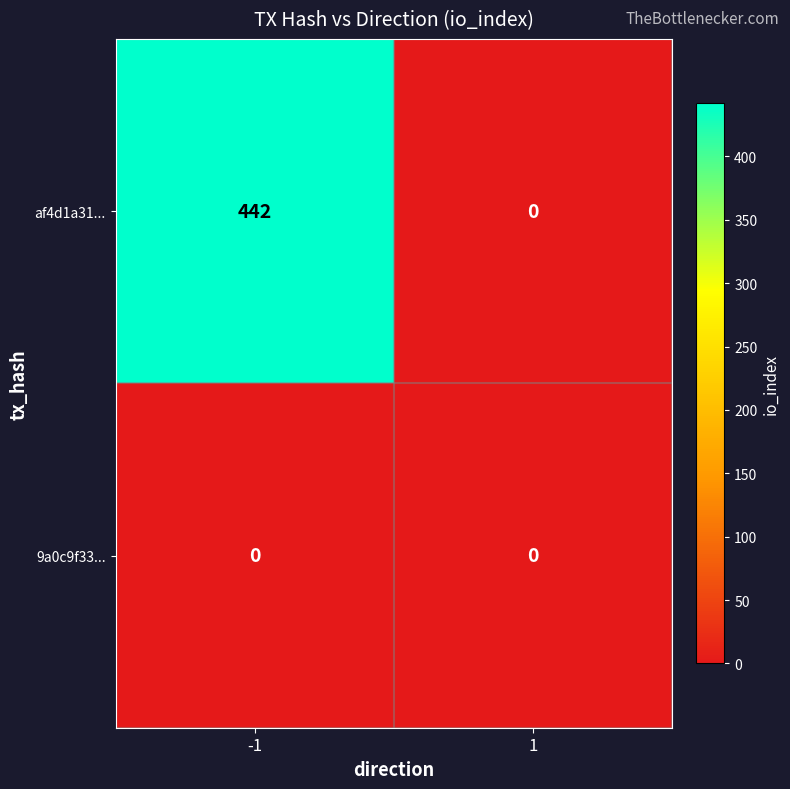

Which series has the largest total across all categories?

af4d1a31...